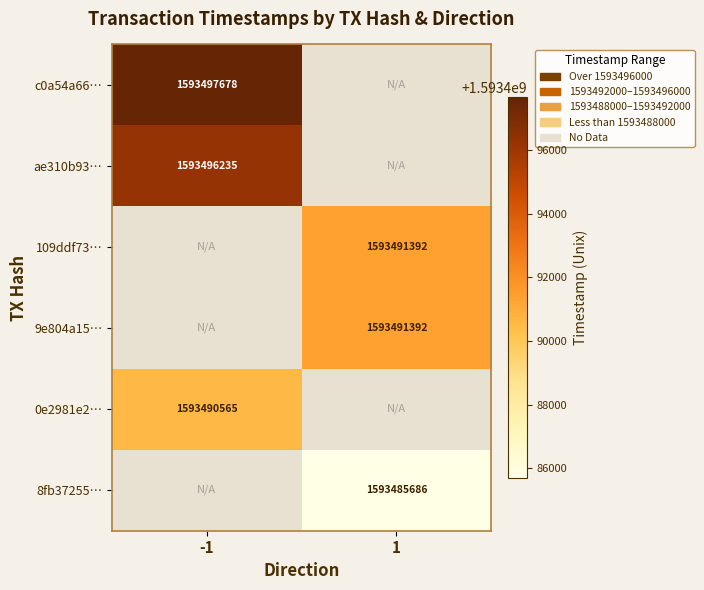

Is it true that 109ddf73… equals 1593491392 at 1?

True